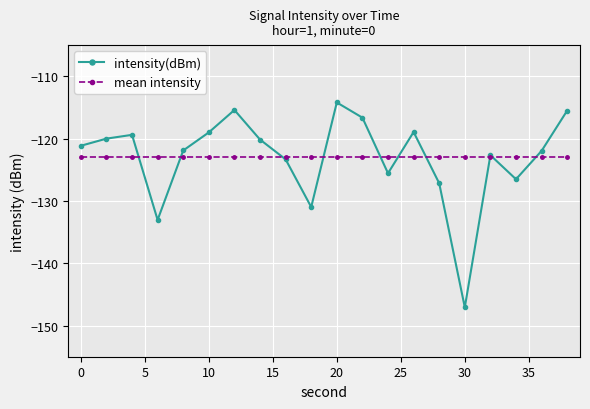

What is the average value of the mean intensity series?

-123.0